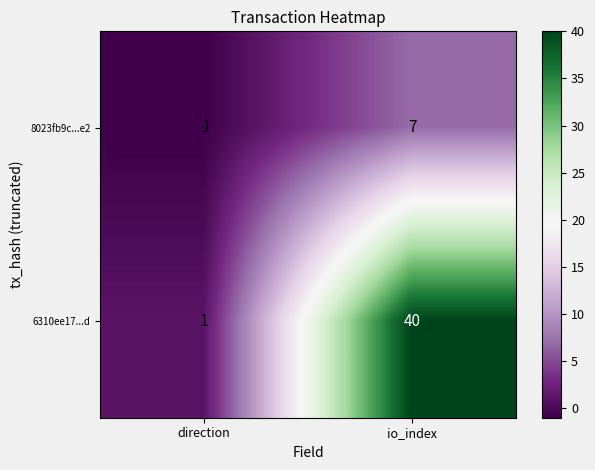

The value of 6310ee17...d at io_index is 54. True or false?

False